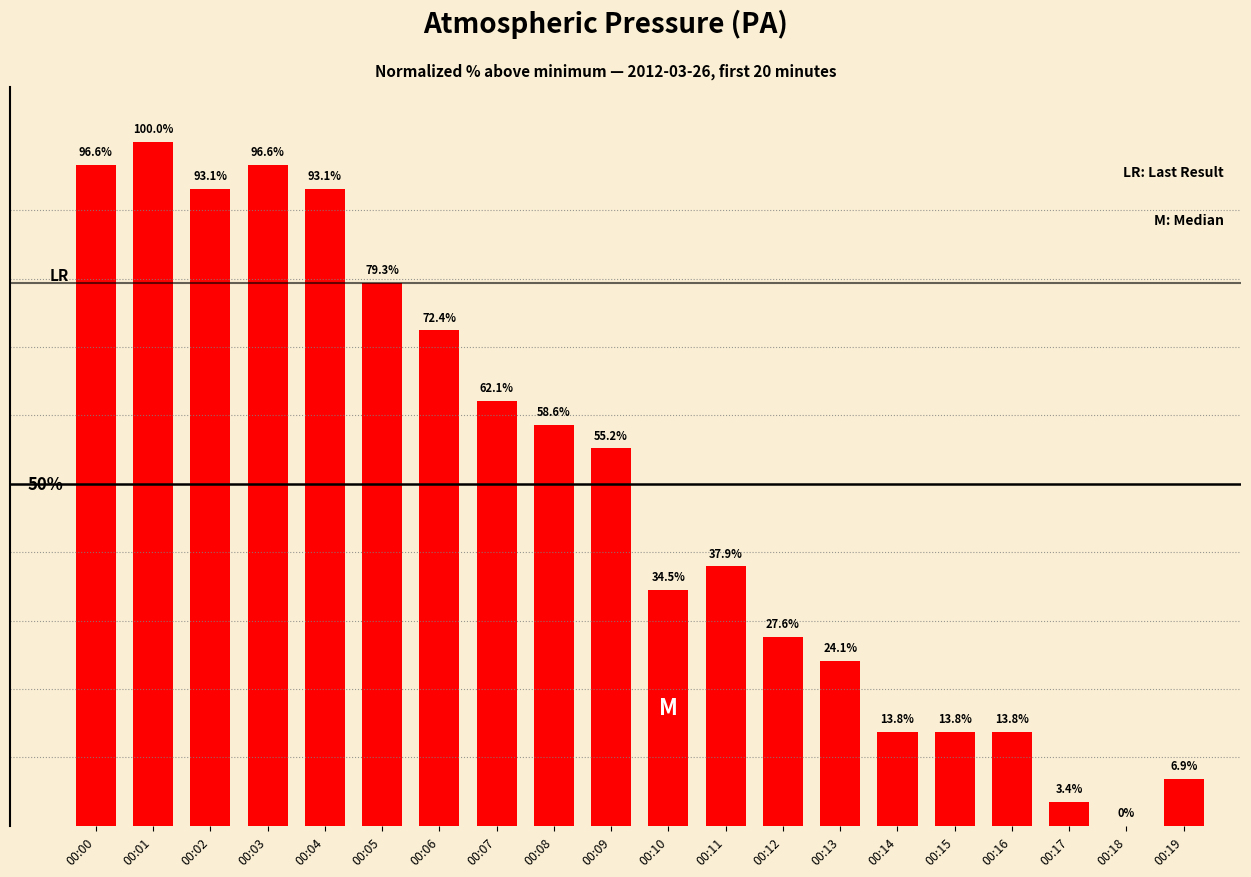

Where does the data first go above 55?

00:00